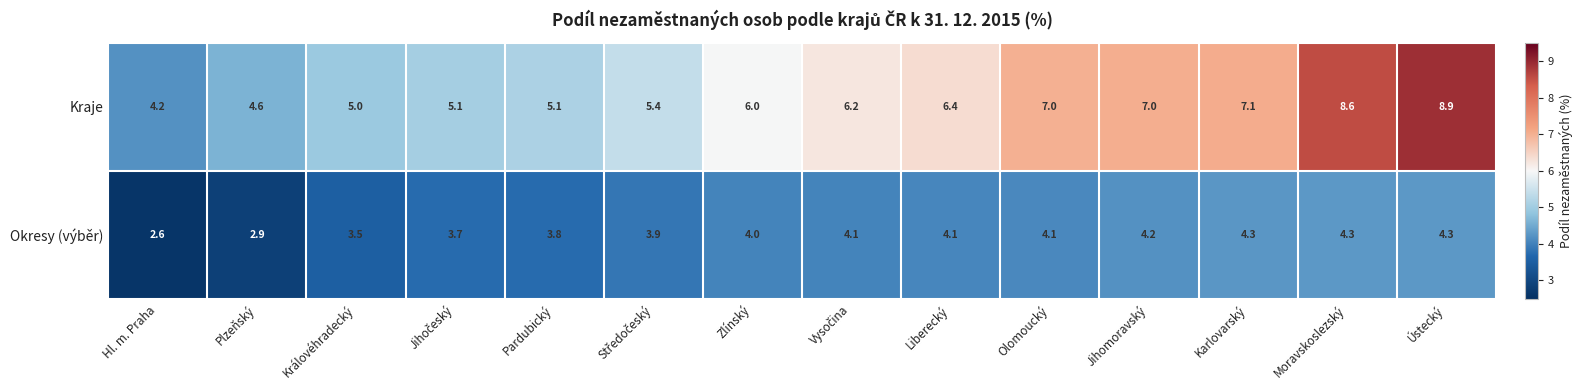

List the series in order of their peak value, lowest first.

Okresy (výběr), Kraje